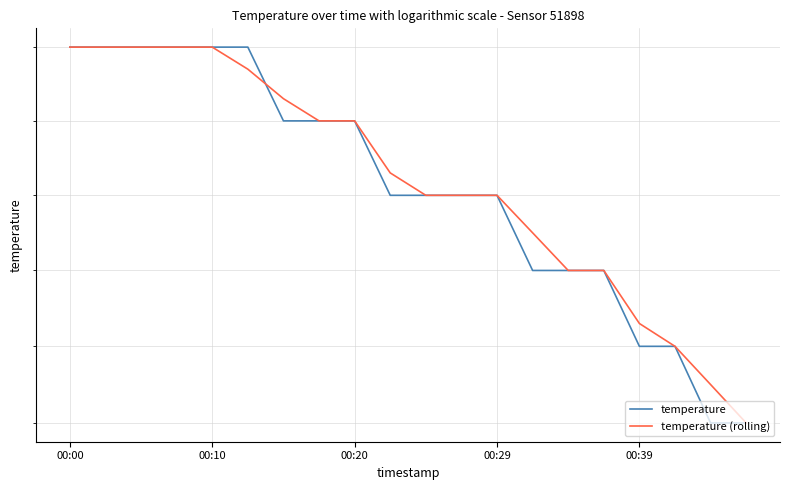

What is the difference between the maximum and minimum values in the temperature (rolling) series?

0.5